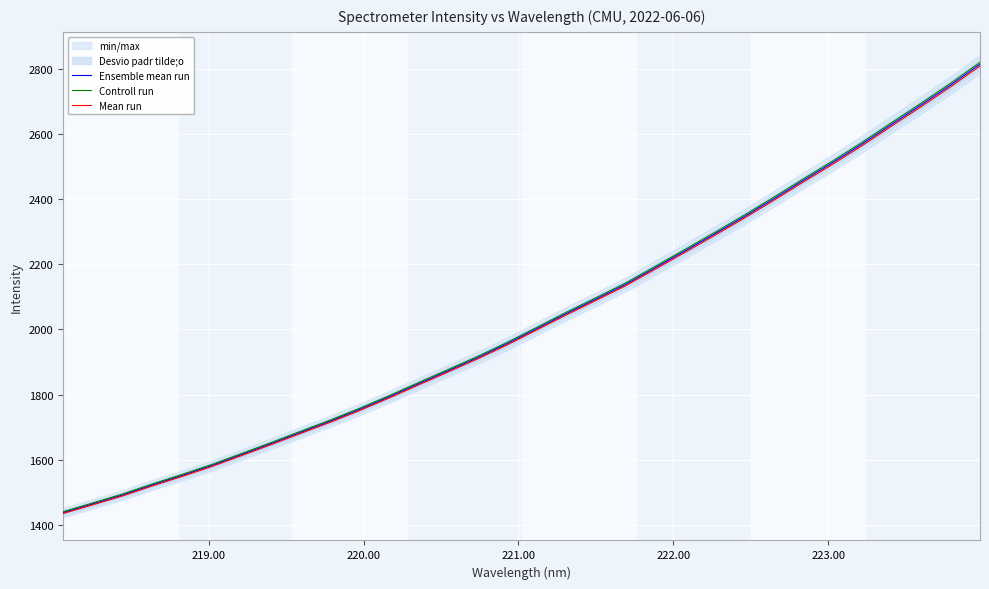

True or false: Ensemble mean run has more than 2 points higher than both neighbors.

False